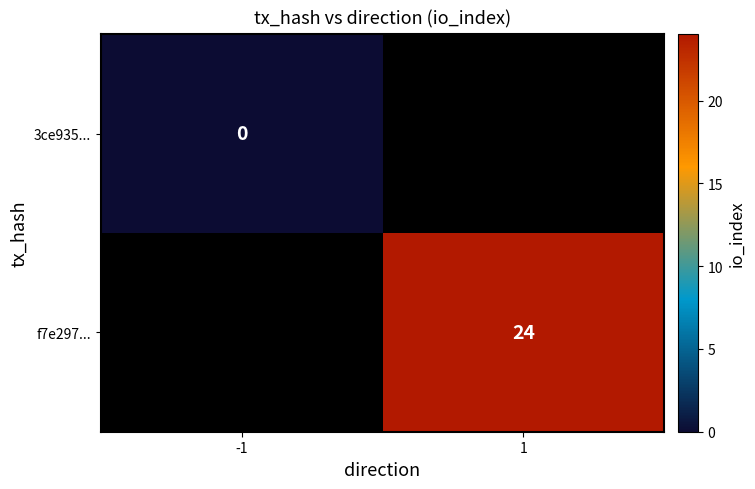

True or false: f7e297... has a value of 24 at 1.

True